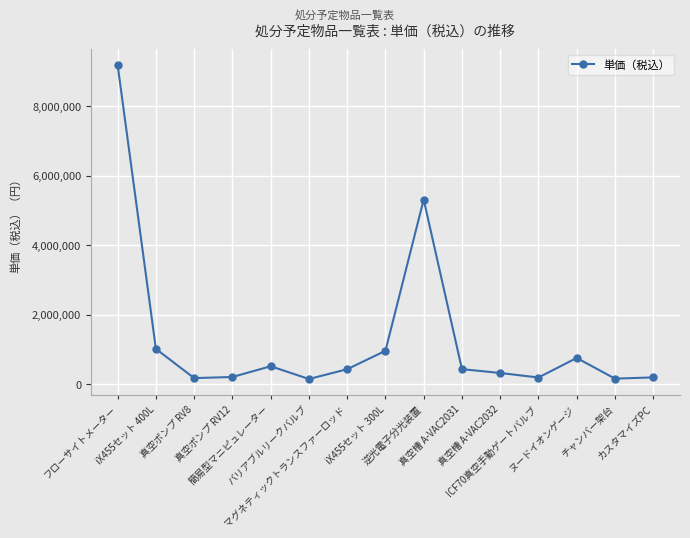

What is the average value?

1337200